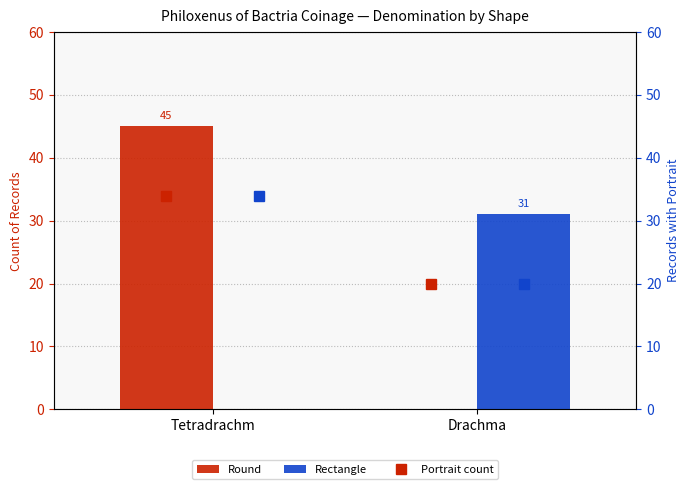

Which series has the largest total across all categories?

Portrait (Round)